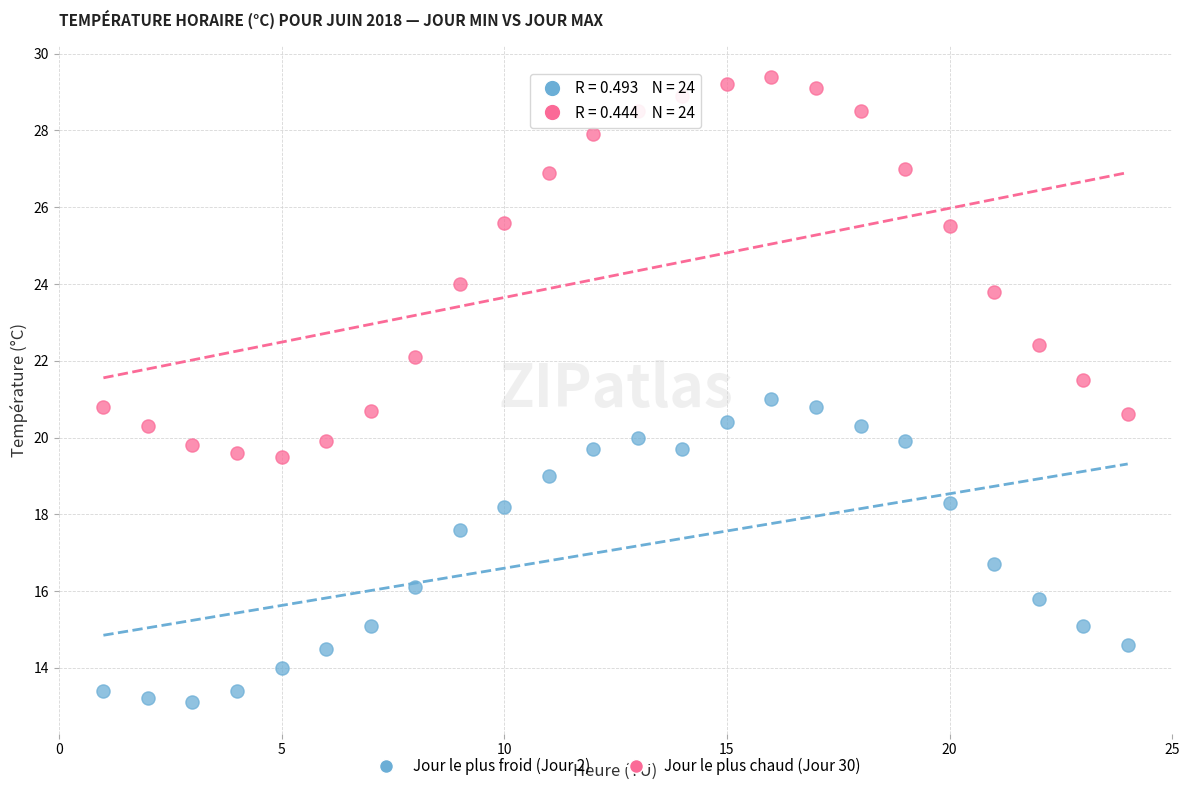

What are all the series names shown in the legend?

Jour le plus froid (Jour 2), Jour le plus chaud (Jour 30)